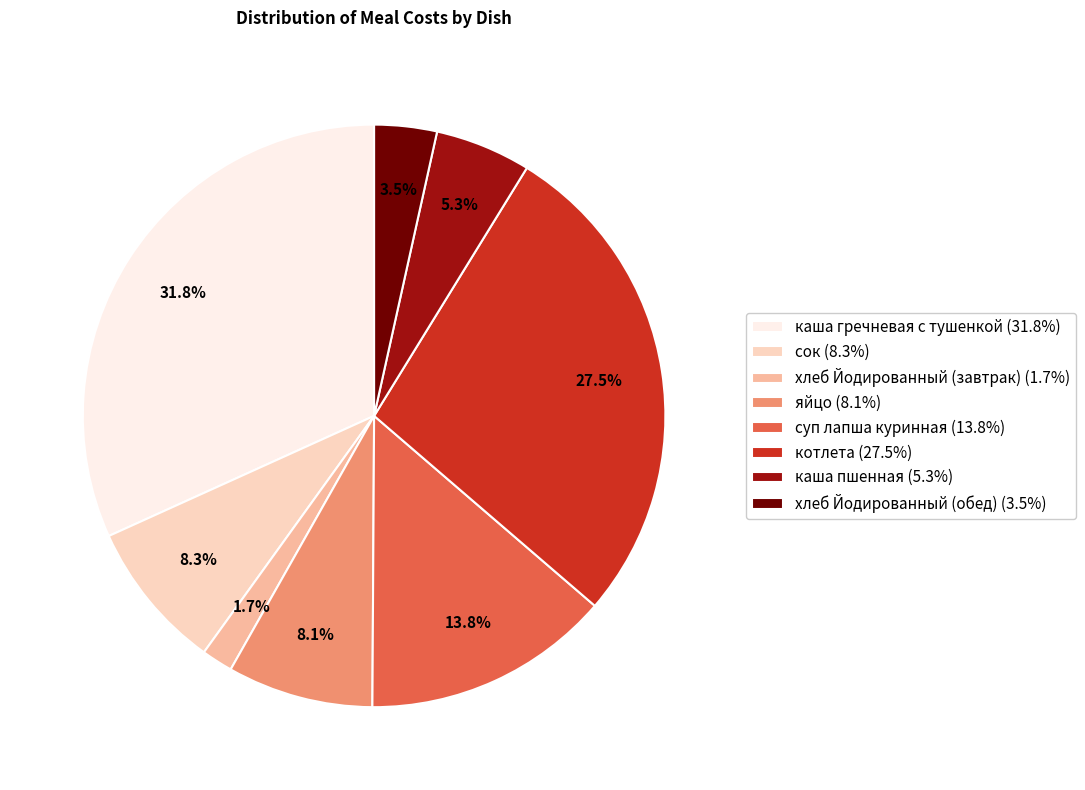

To the nearest percent, what is the average slice percentage?

12%